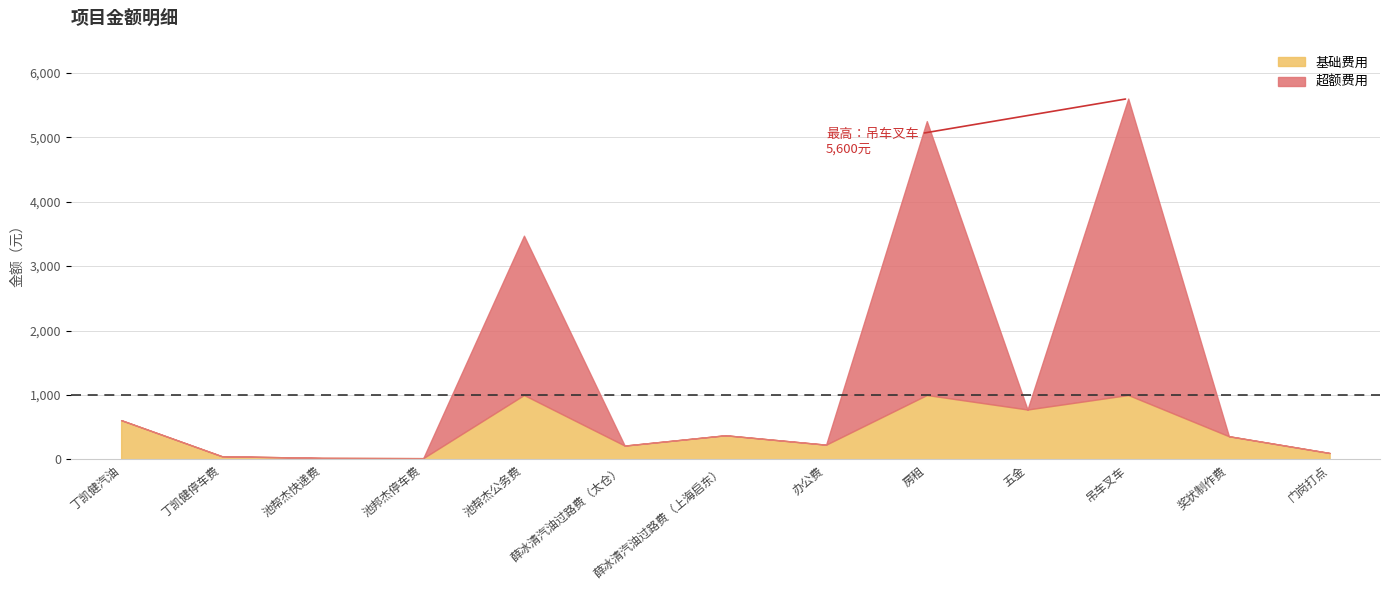

Read the value at 池帮杰快递费, to the nearest 10.

20